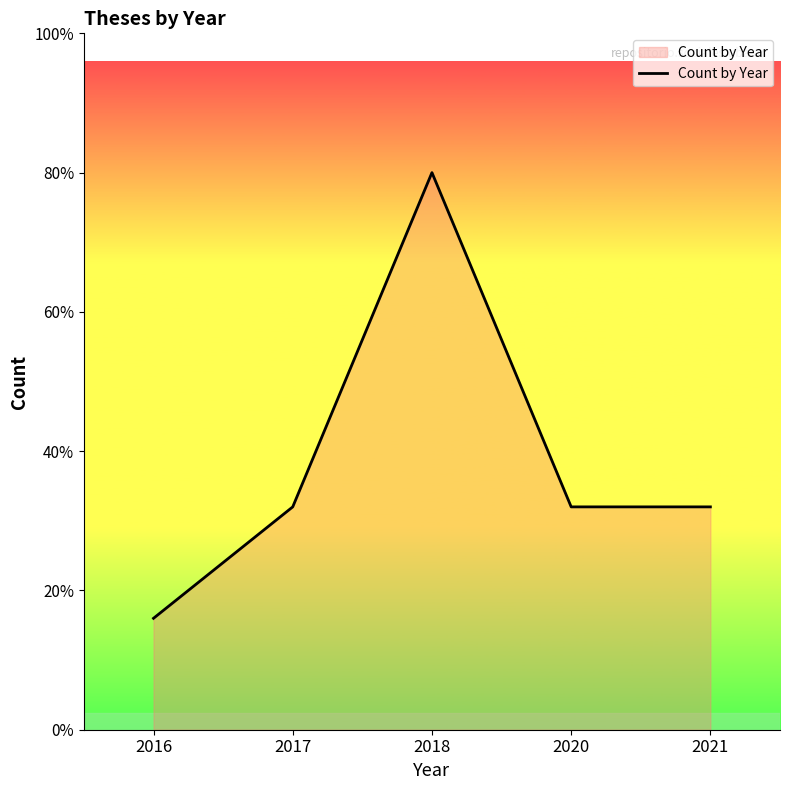

How many interior local peaks (higher than both neighbors) does the data have?

1